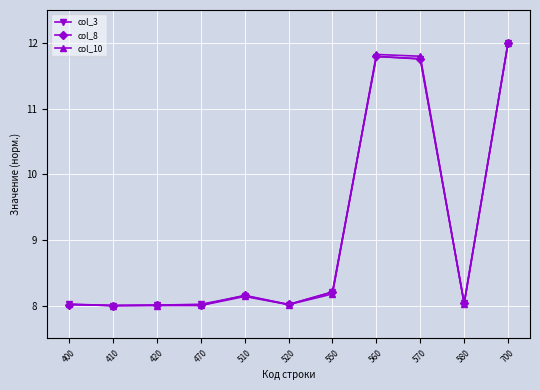

What is the value of the col_3 point at the 7th from the left?

8.2